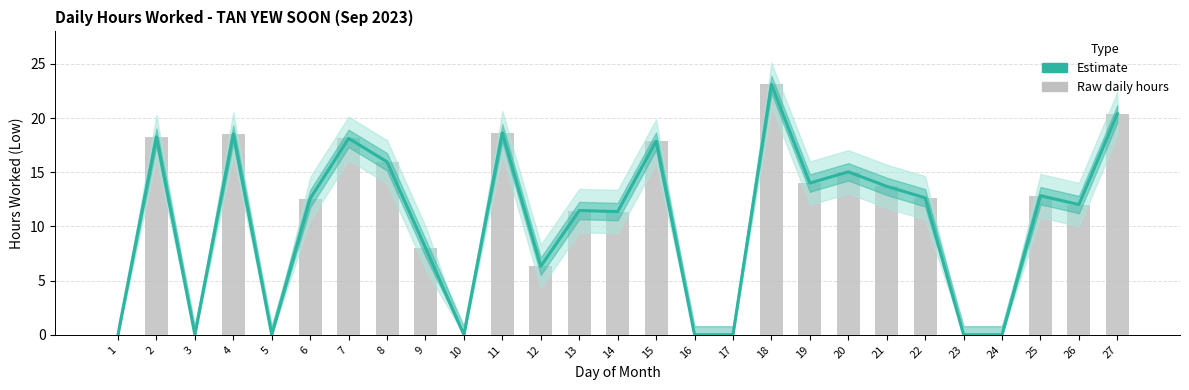

What is the highest value of the Low (Hours Worked) series?

23.1